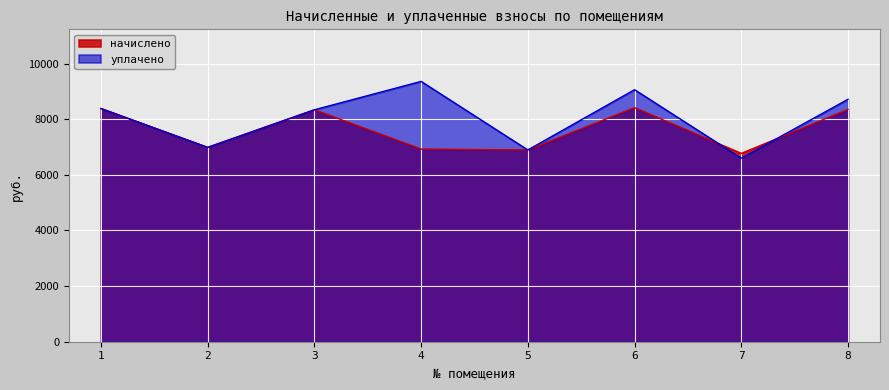

True or false: уплачено and начислено cross at least once.

True